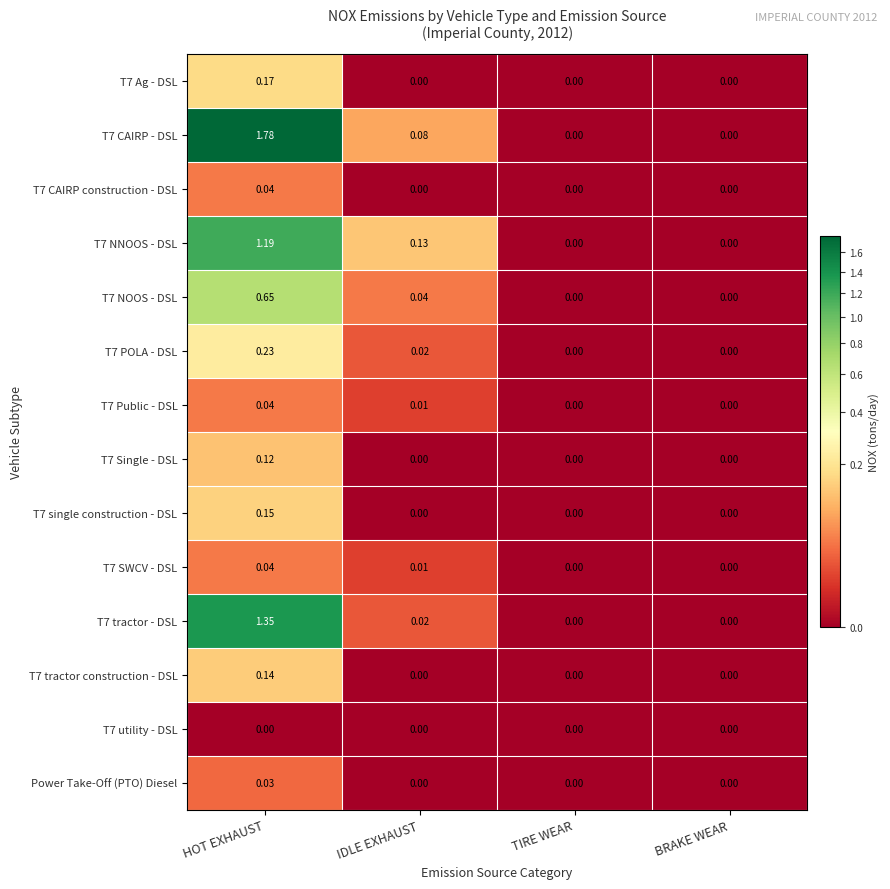

Which series has the largest total across all categories?

T7 CAIRP - DSL